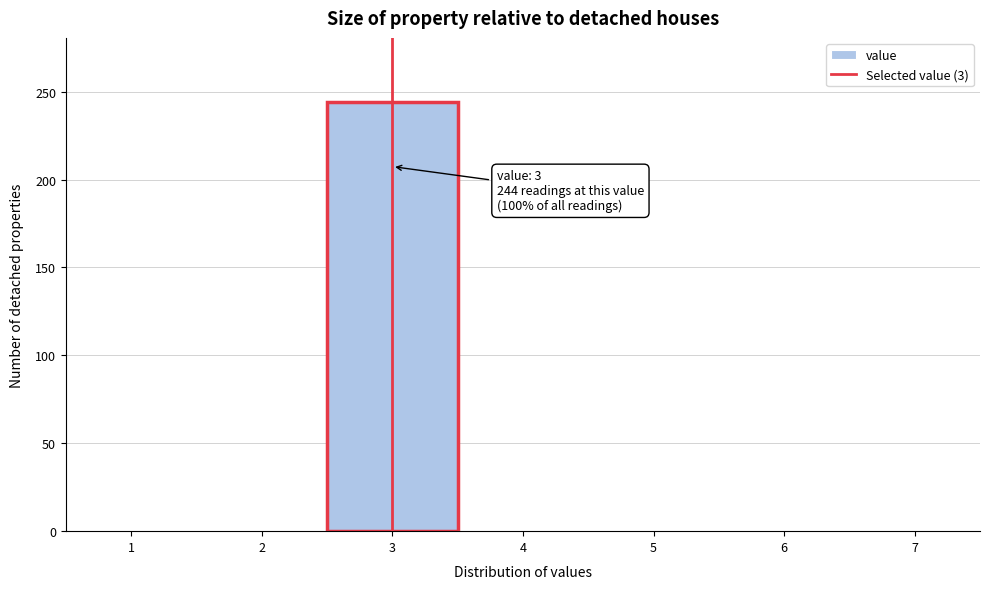

Over which range of the x-axis is the bar tallest?

2.5 to 3.5